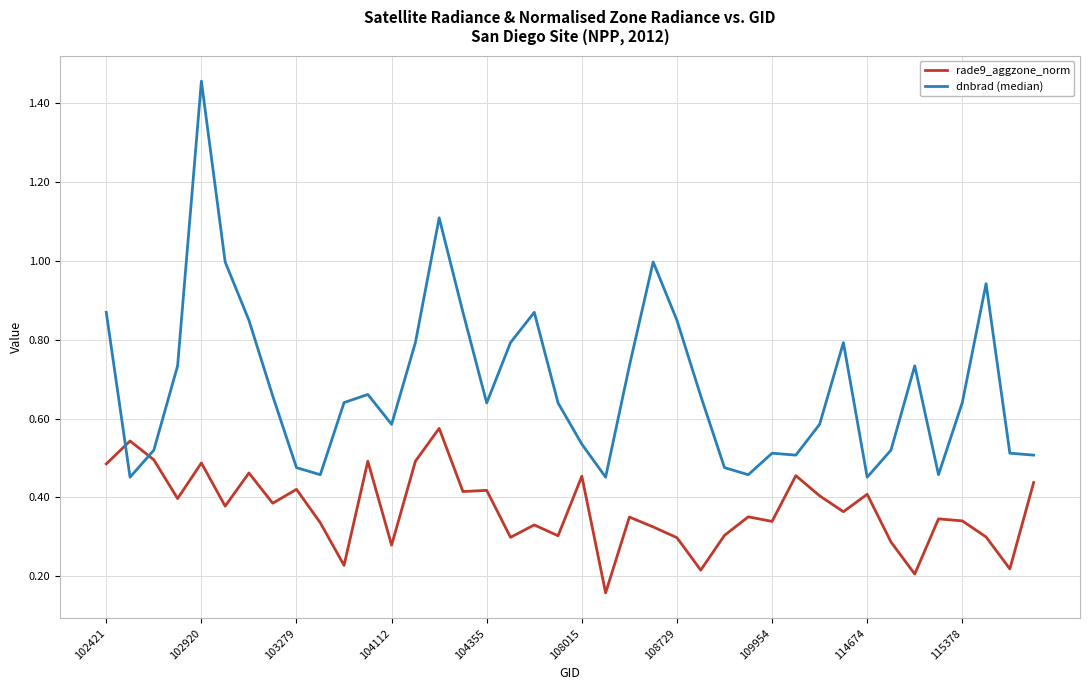

List the series in order of their peak value, lowest first.

rade9_aggzone_norm, dnbrad (median)